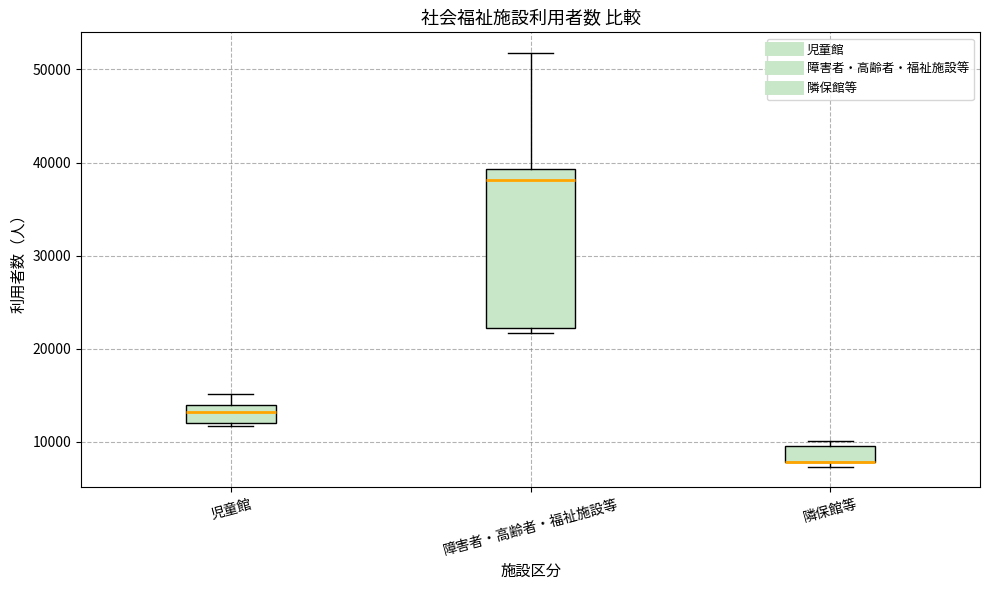

Where does the median line of the box for 児童館 sit on the y-axis? The values are not printed on the chart, so give them approximately, as read against the axis.

13000